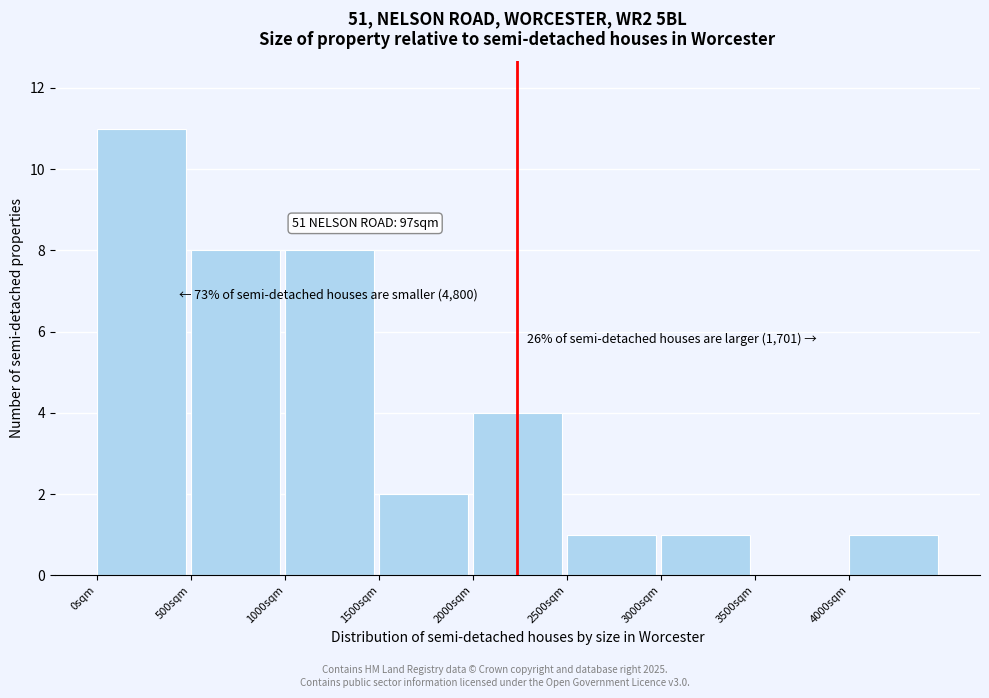

Over which range of the x-axis is the bar tallest?

0 to 500